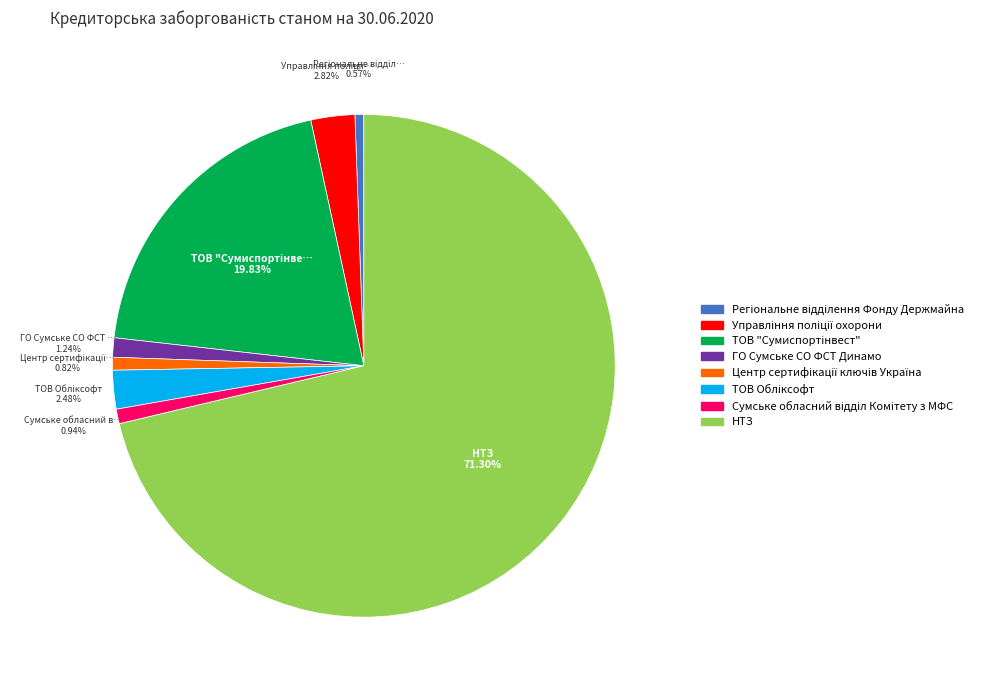

What is the largest slice in the pie chart?

НТЗ